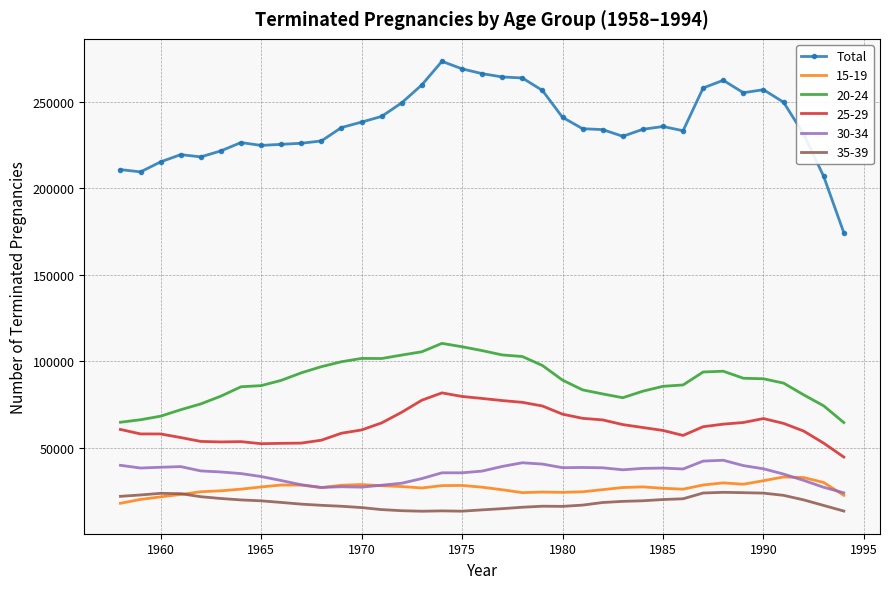

What is the smallest value displayed?

13183